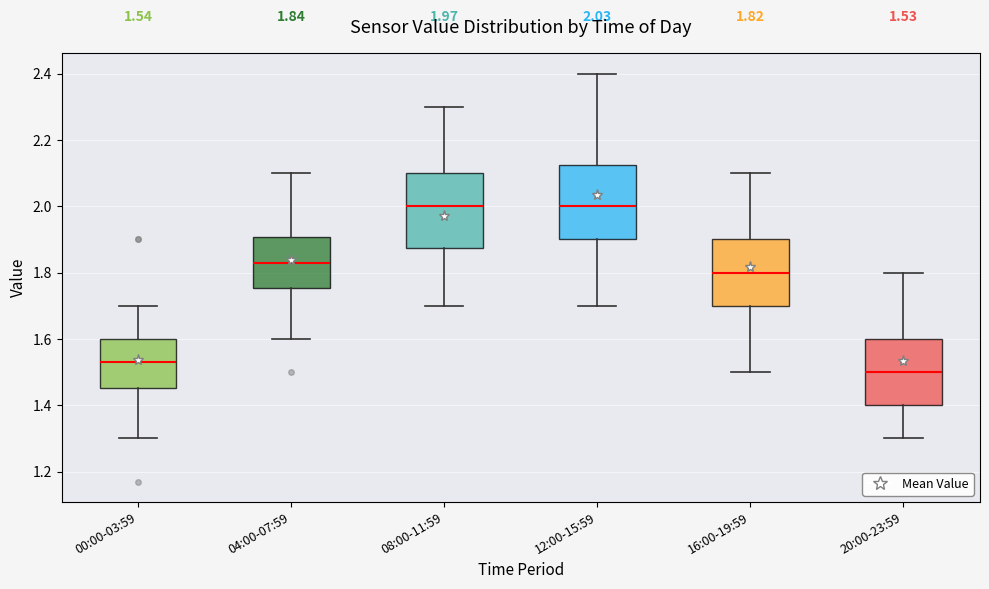

Which box has the lowest median line?

20:00-23:59